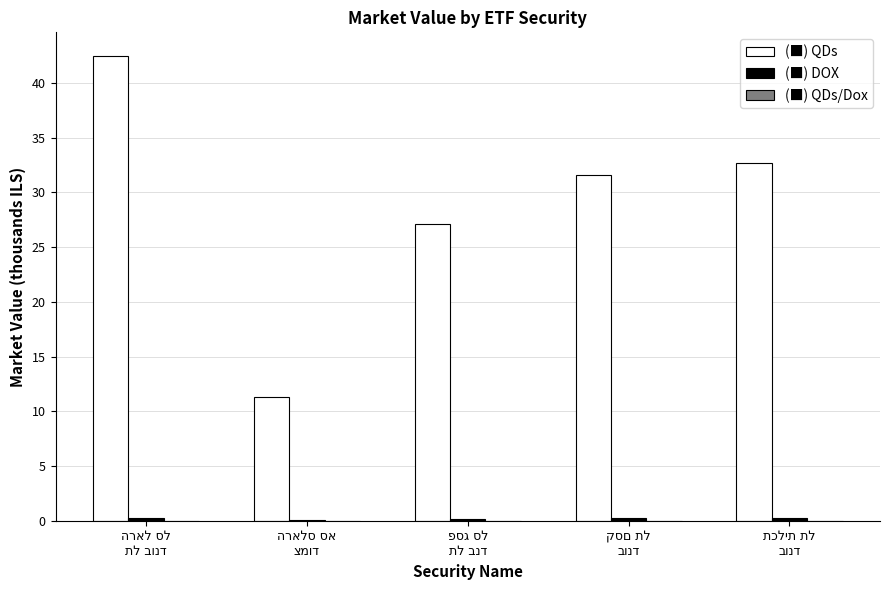

Are the bars grouped side by side (vs. stacked)?

Yes